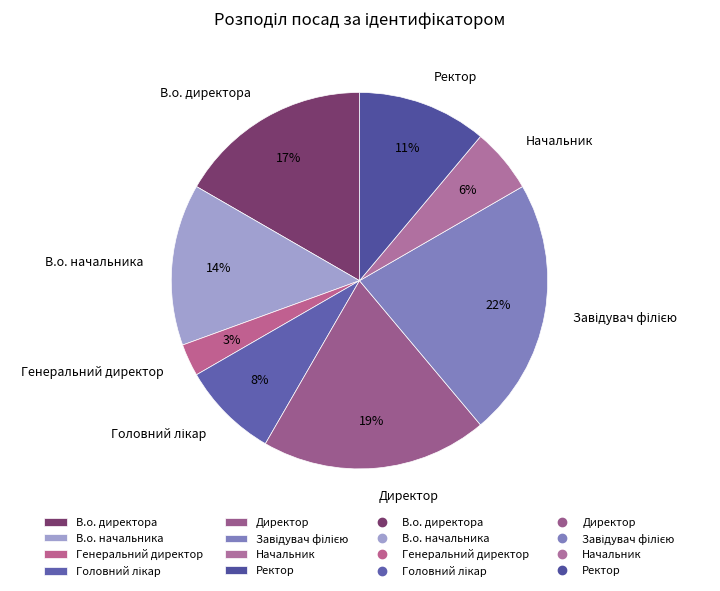

Is there a majority slice in this chart?

No